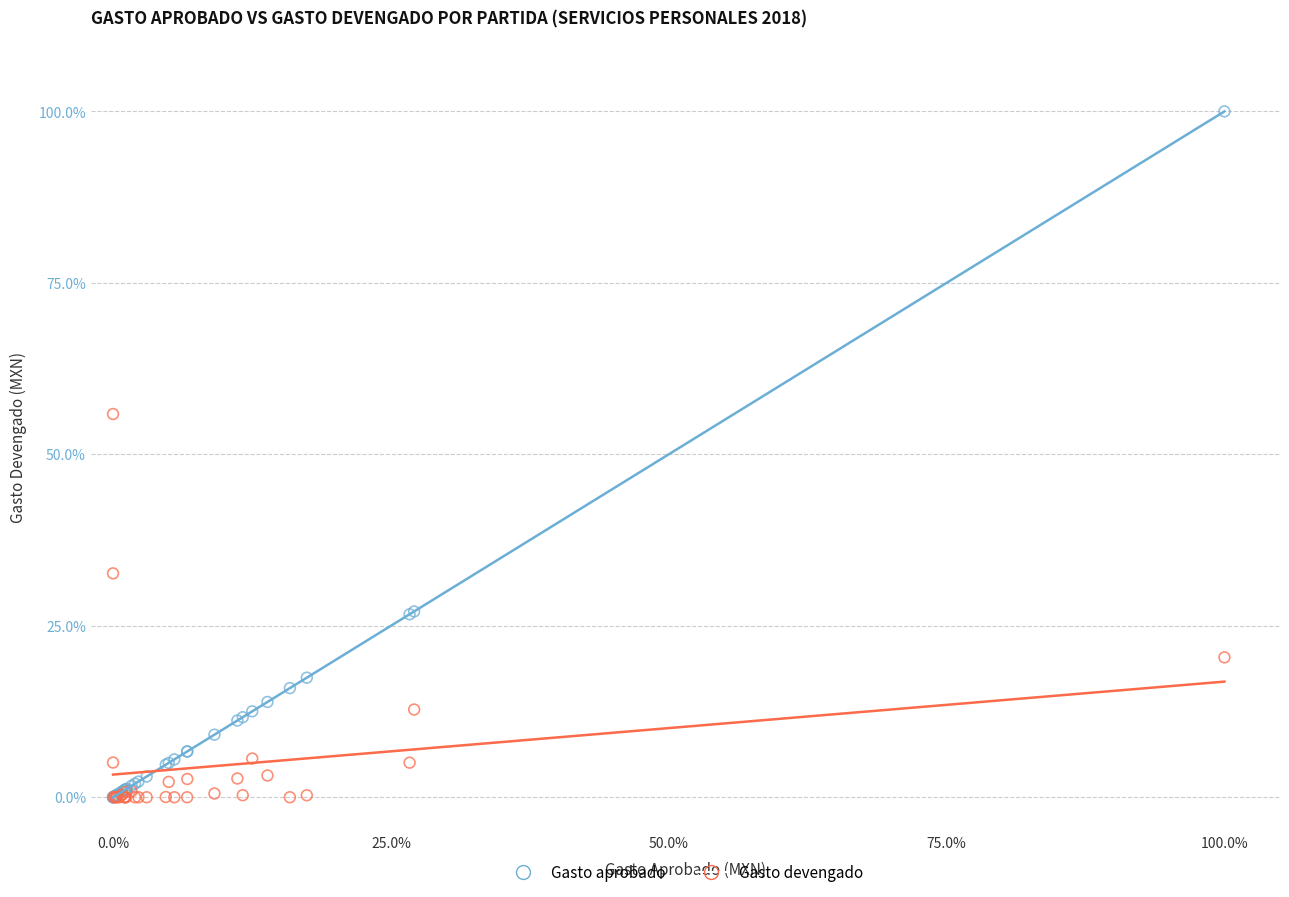

Which series has the widest spread of Y values?

Gasto aprobado